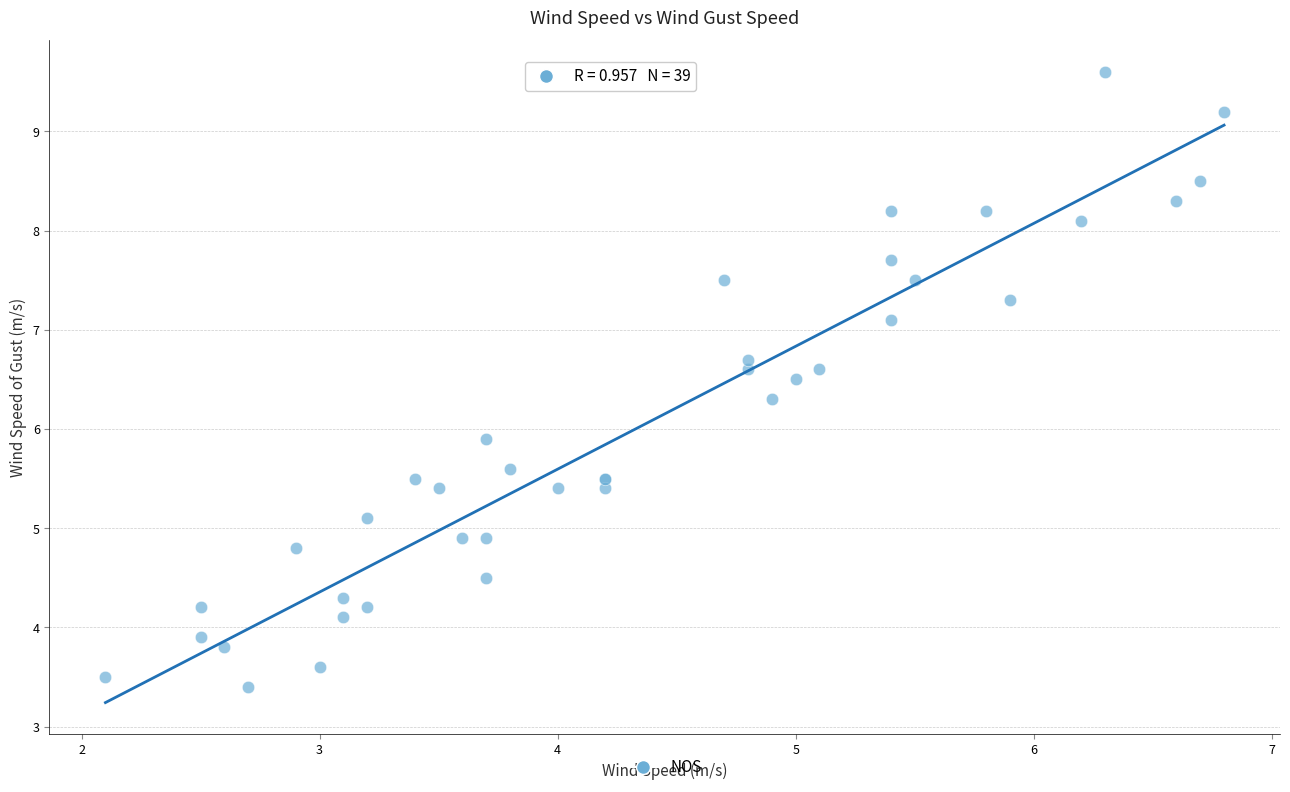

What Y value in the scatter plot is closest to 6?

5.9